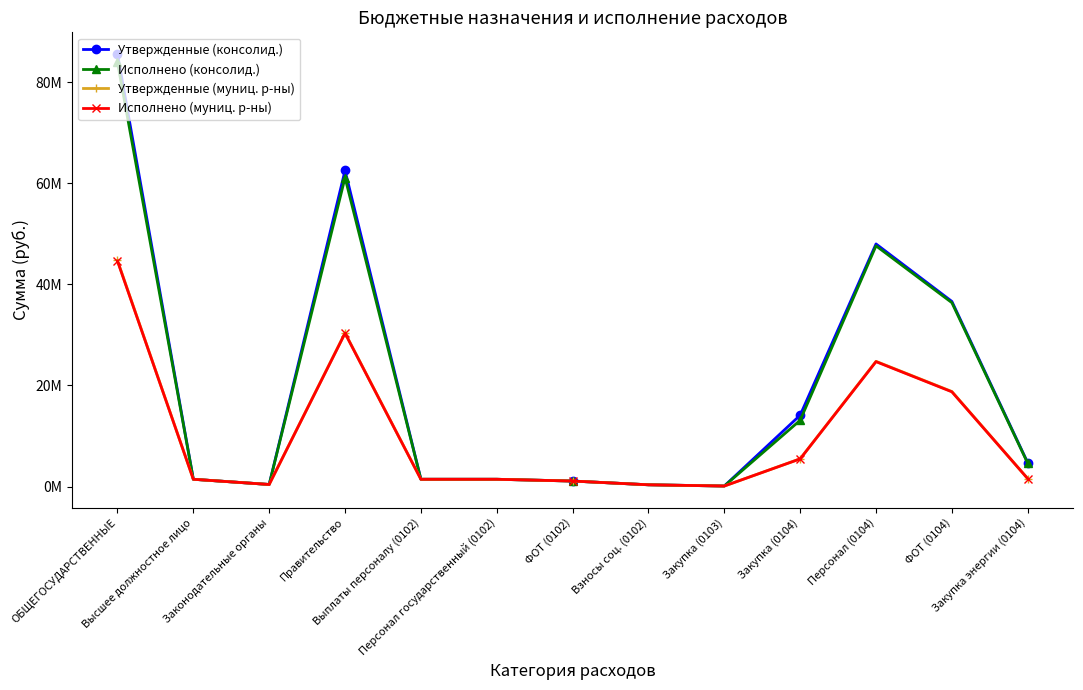

True or false: Утвержденные (муниц. р-ны) has a value of 24790590.7 at ФОТ (0104).

False